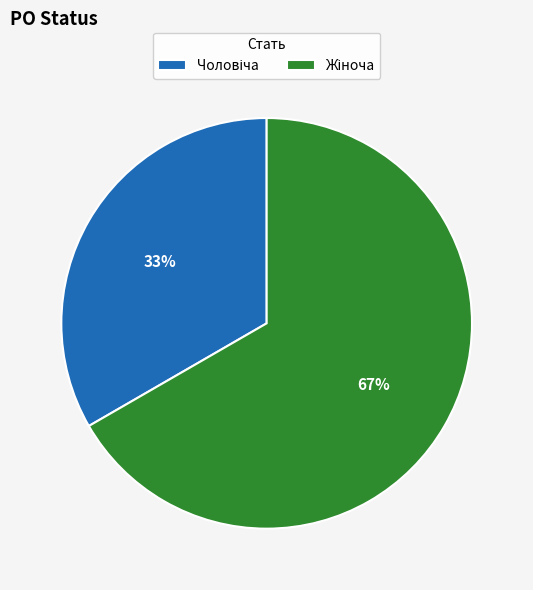

To the nearest percent, what is the average slice percentage?

50%